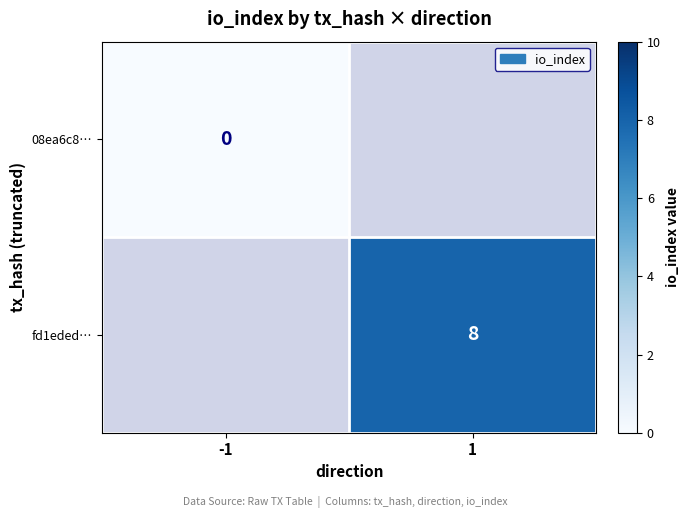

The value of fd1eded… at 1 is 8. True or false?

True